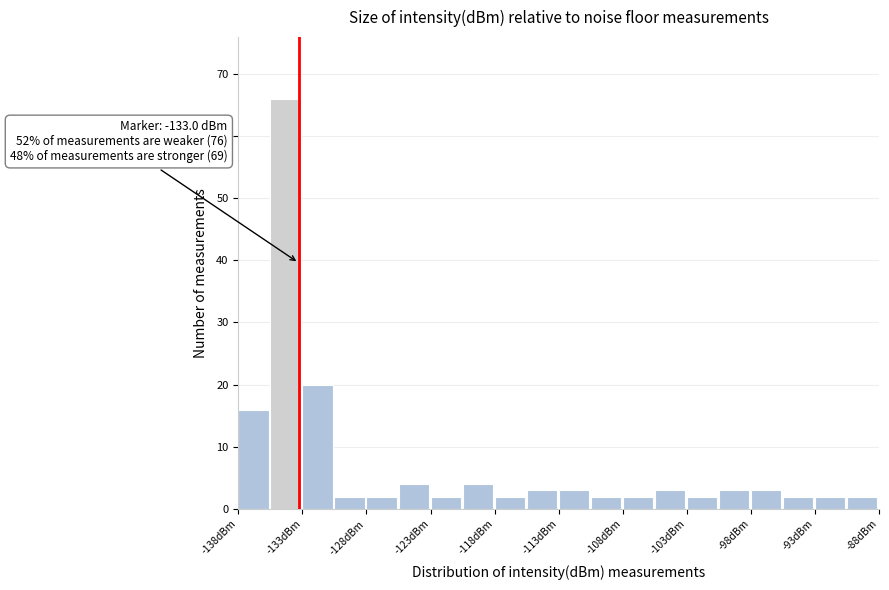

Which range on the x-axis has the tallest bar?

-135.0 to -132.5